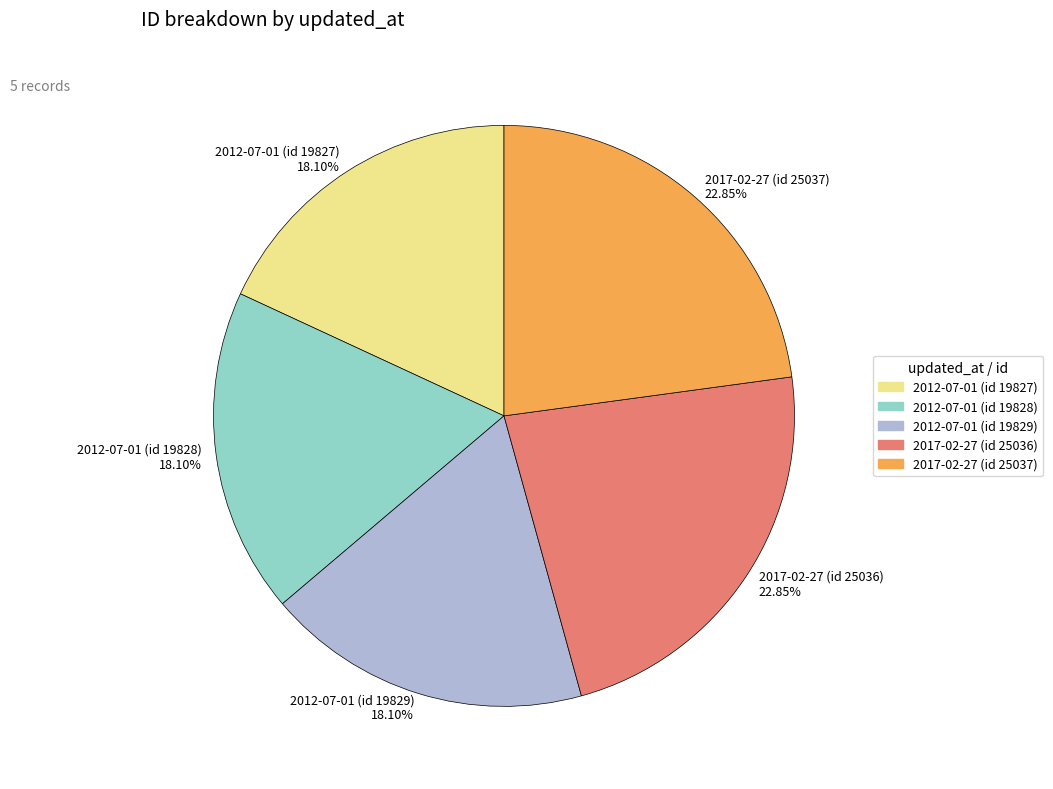

What is the ratio of the value at 2017-02-27 (id 25036) 22.85% to the value at 2017-02-27 (id 25037) 22.85%?

1.0